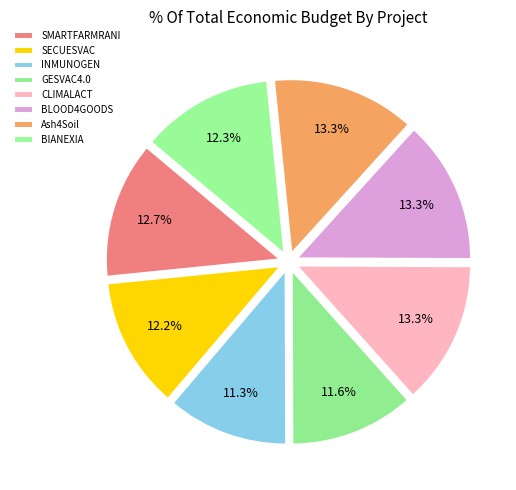

To the nearest percent, what is the average slice percentage?

12%